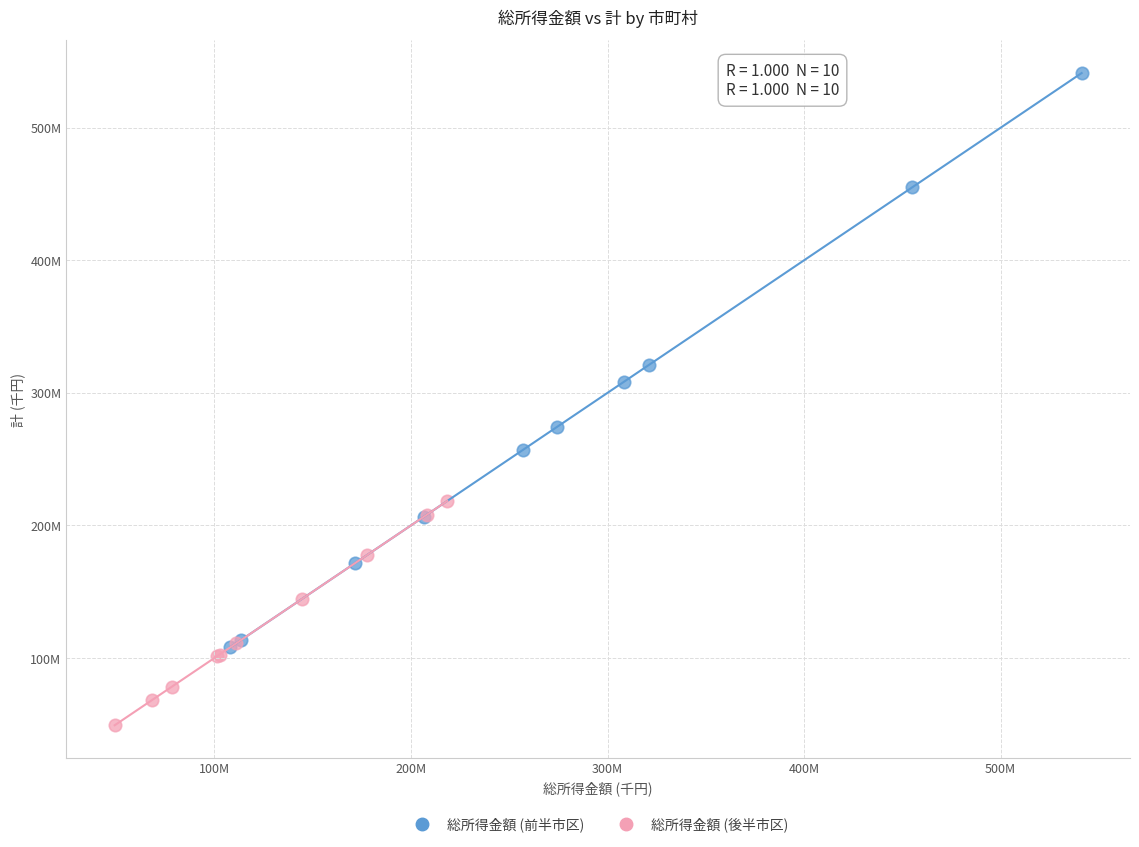

What are all the series names shown in the legend?

総所得金額 (前半市区), 総所得金額 (後半市区)